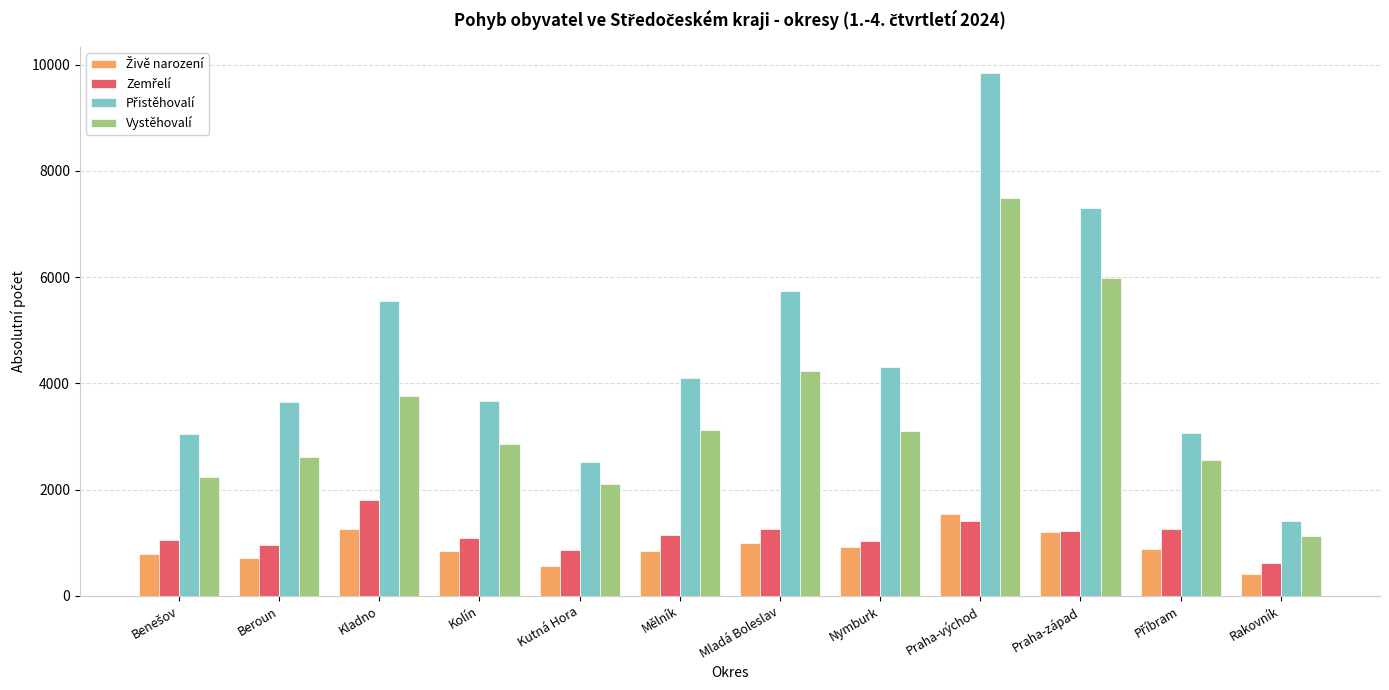

The value of Vystěhovalí at Mělník is 1750. True or false?

False